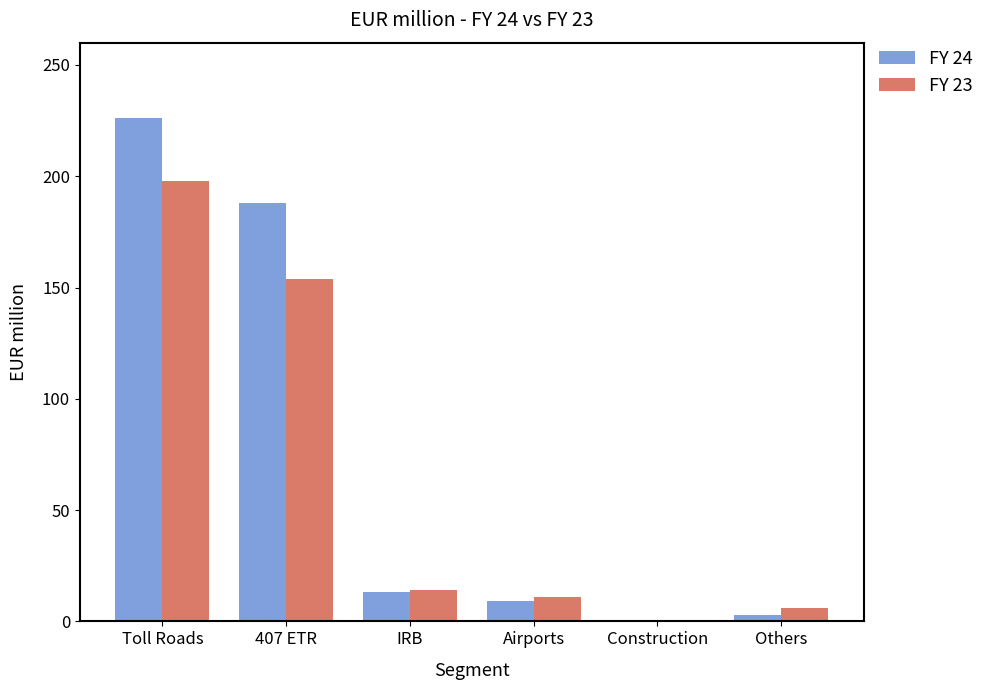

Is the value of FY 24 at Airports greater than the value of FY 23 at 407 ETR?

No